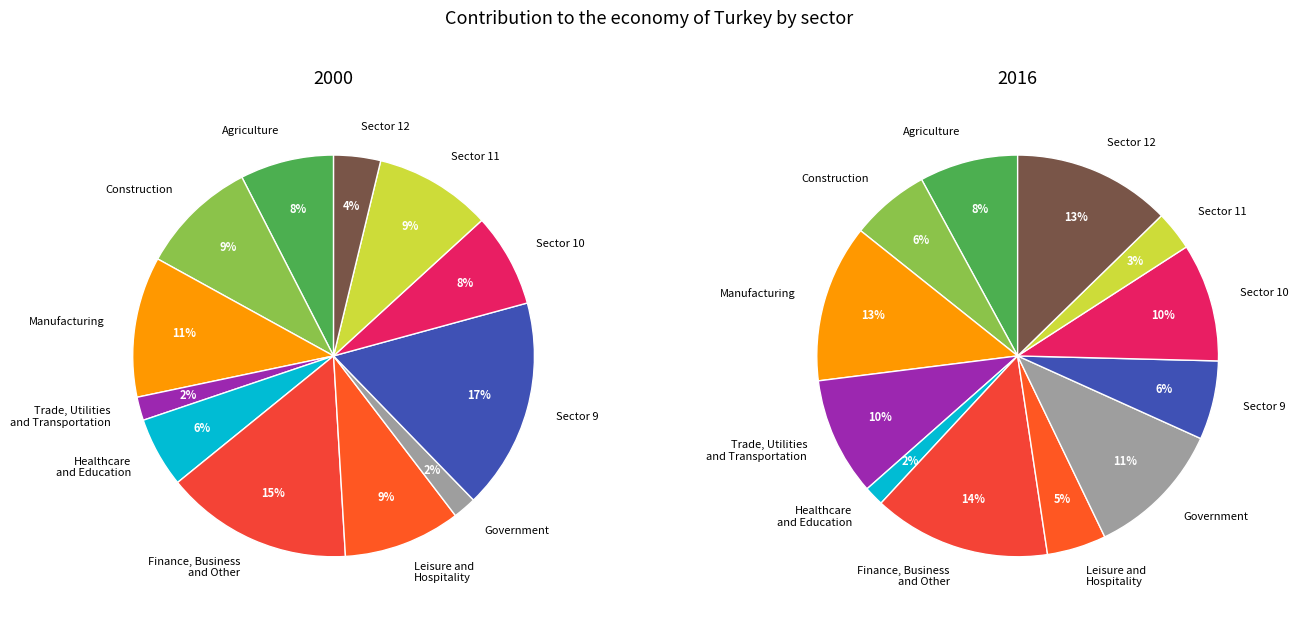

Combined, do 8 and 8 account for over 50%?

No